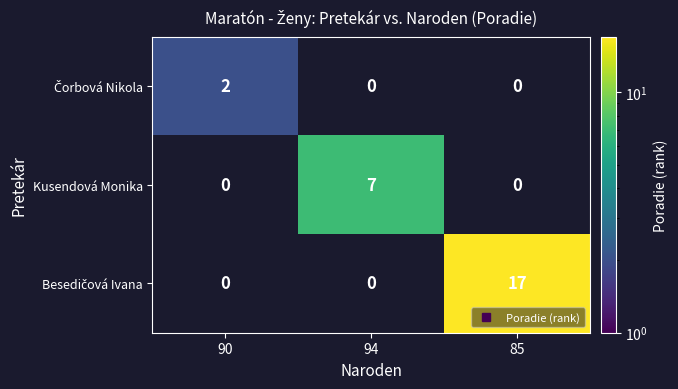

Rank the series by their average value, from lowest to highest.

Čorbová Nikola, Kusendová Monika, Besedičová Ivana